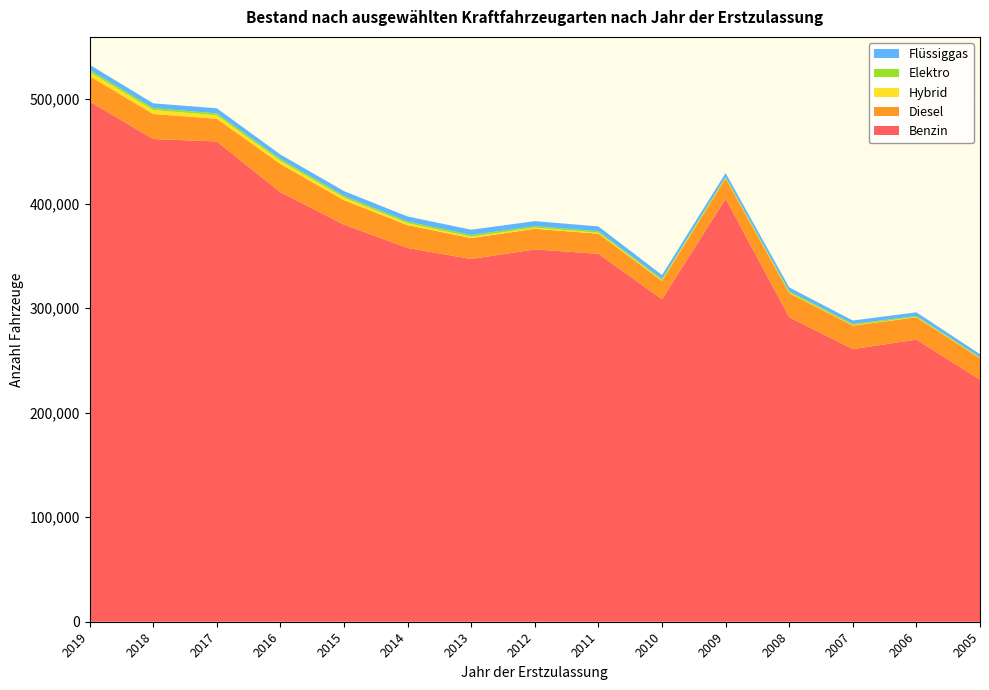

Reading left to right, list all the values displayed in this chart.

Benzin: 2019=497572	2018=461754	2017=459419	2016=410806	2015=379845	2014=357506	2013=347002	2012=356178	2011=351944	2010=308444	2009=404633	2008=291317	2007=260783	2006=269862	2005=231537
Diesel: 2019=24389	2018=23916	2017=21738	2016=27099	2015=23382	2014=21843	2013=20029	2012=19741	2011=19263	2010=17597	2009=19359	2008=23048	2007=22516	2006=21333	2005=20498
Hybrid: 2019=3848	2018=3928	2017=3396	2016=2933	2015=2500	2014=1893	2013=1257	2012=983	2011=875	2010=562	2009=297	2008=440	2007=338	2006=314	2005=215
Elektro: 2019=2011	2018=1798	2017=1701	2016=1808	2015=1635	2014=1590	2013=1657	2012=1479	2011=1492	2010=1246	2009=1198	2008=1352	2007=1224	2006=965	2005=845
Flüssiggas: 2019=5011	2018=4496	2017=4923	2016=4270	2015=4581	2014=4823	2013=5068	2012=4845	2011=4595	2010=3810	2009=3739	2008=3660	2007=3308	2006=3520	2005=2849